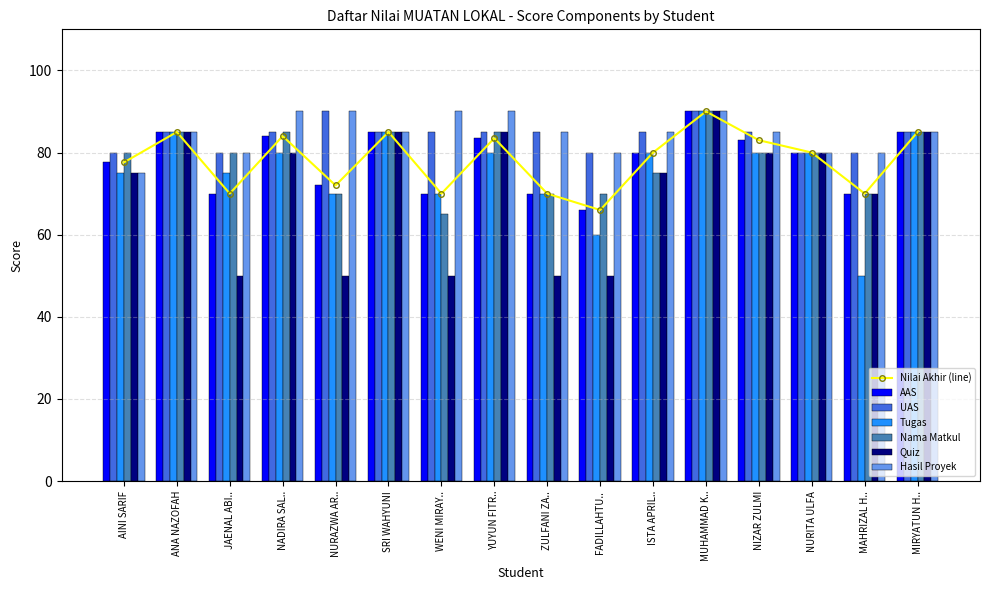

Is it true that UAS equals 128.8 at NADIRA SAL..?

False